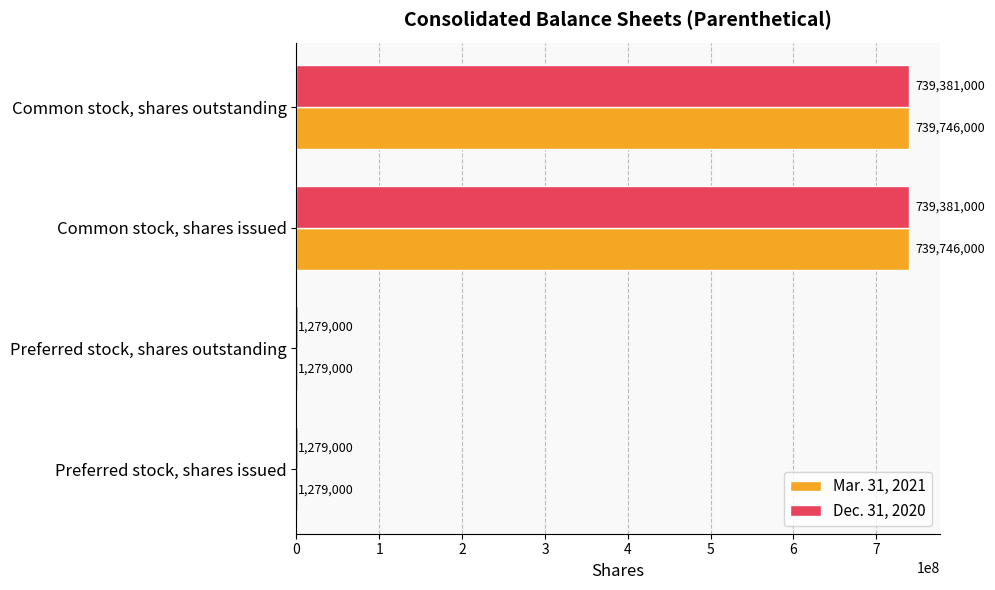

What is the highest value of the Dec. 31, 2020 series?

739381000